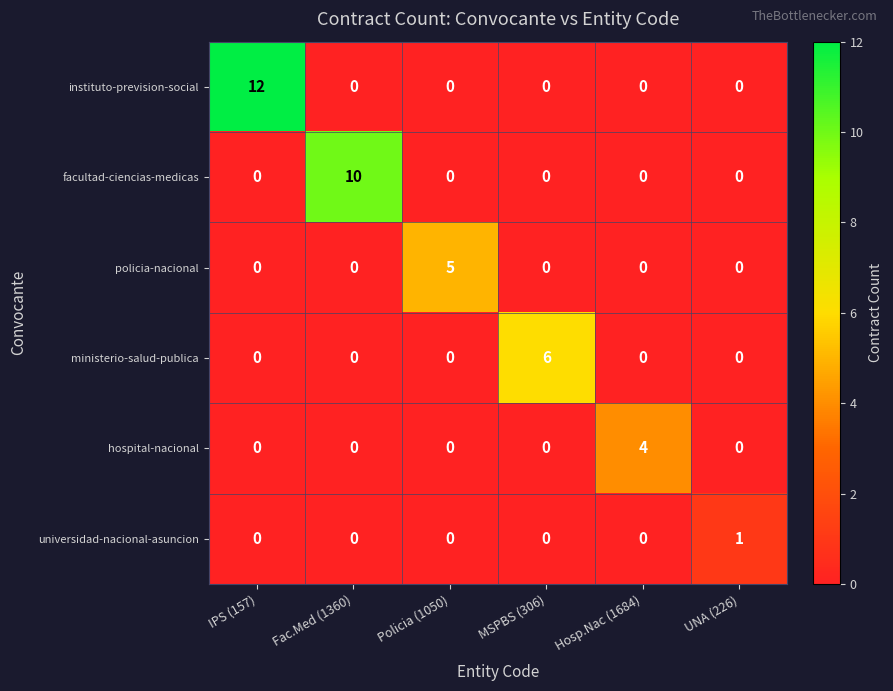

Count the number of categories in the chart.

6